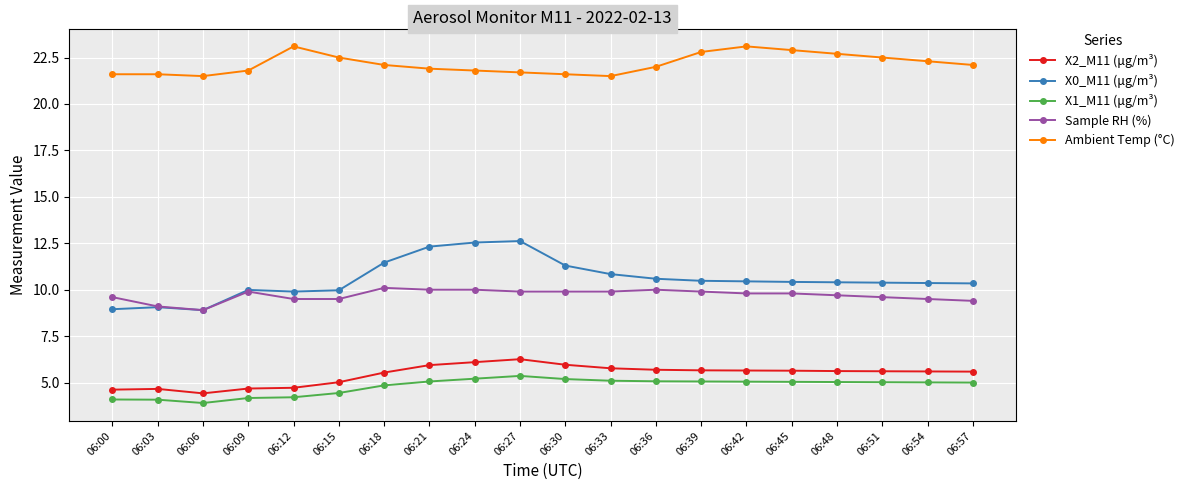

What is the greatest value displayed?

23.1